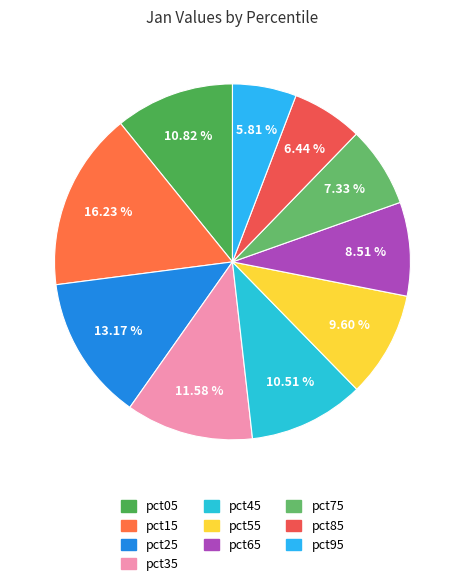

Rank the categories by value from highest to lowest.

pct15, pct25, pct35, pct05, pct45, pct55, pct65, pct75, pct85, pct95